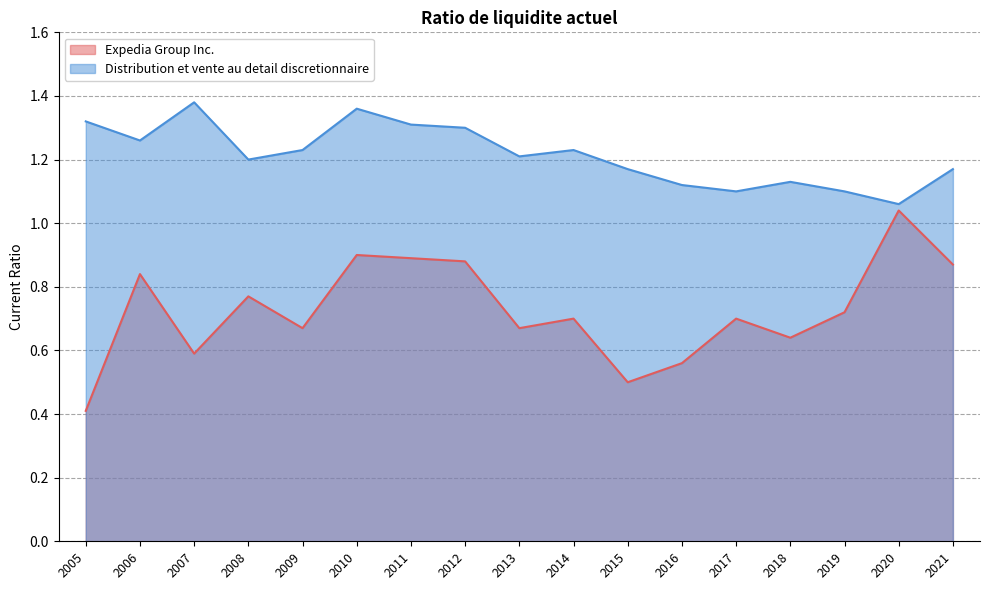

True or false: Expedia Group Inc. and Distribution et vente au detail discretionnaire intersect in this chart.

False